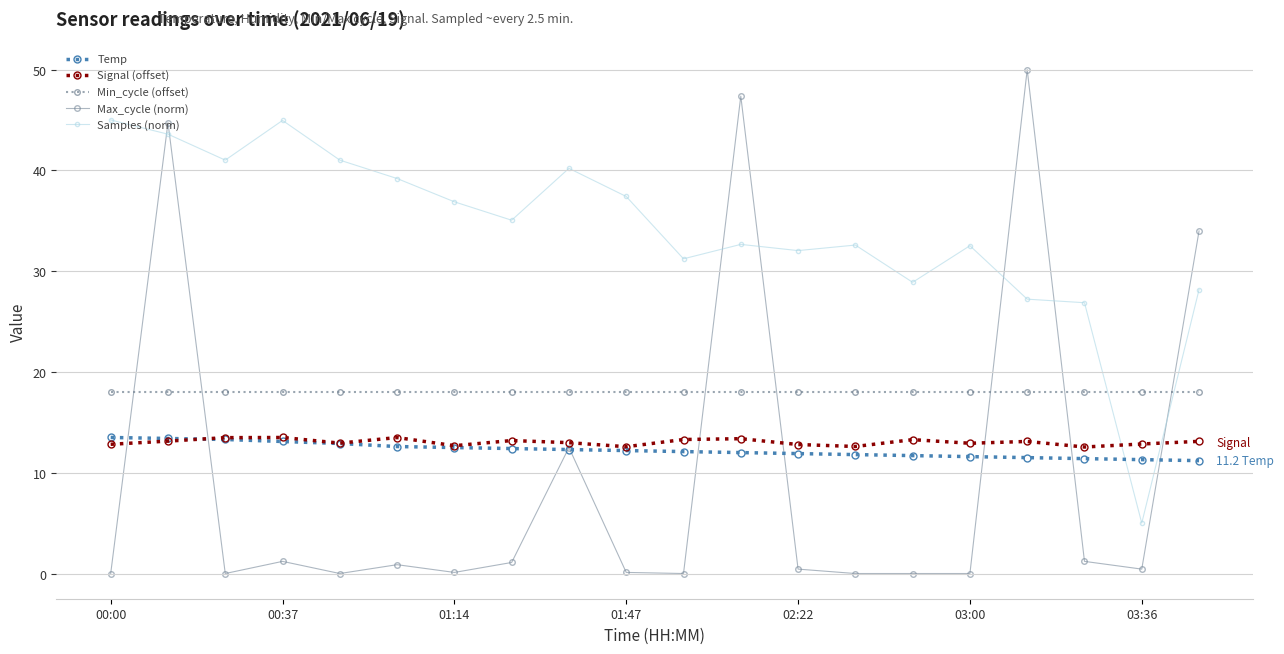

How many lines are shown in the chart?

5